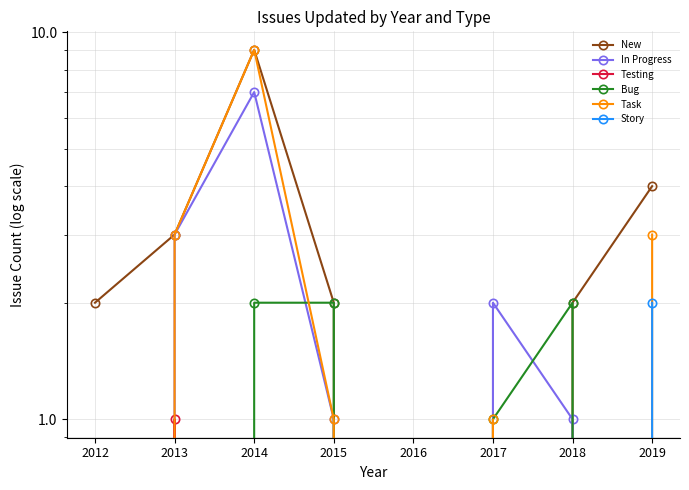

Count the number of data series in this chart.

6